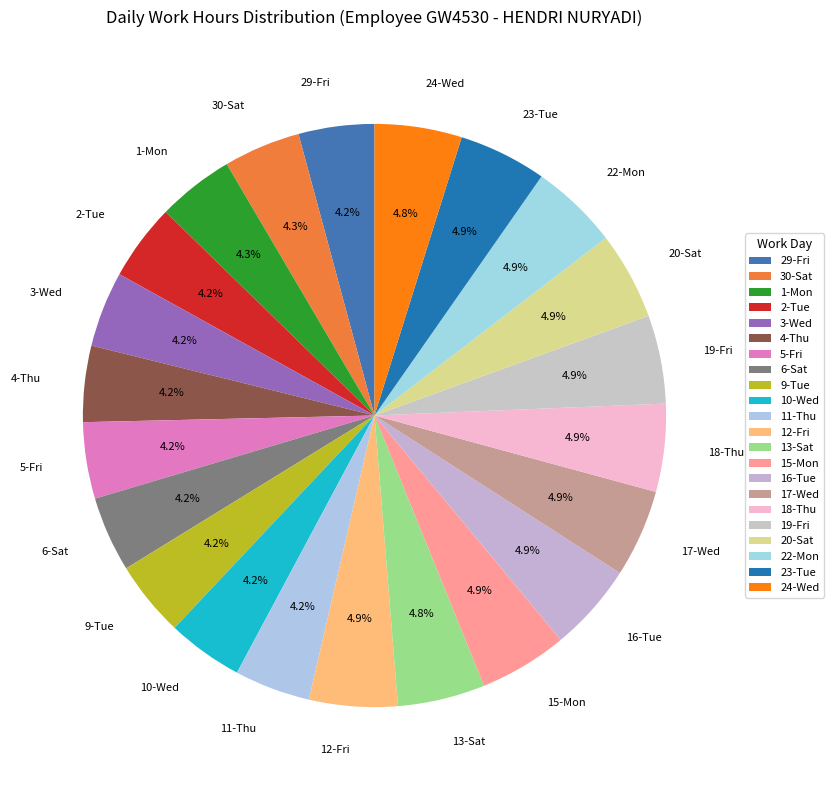

How many segments does this pie chart have?

22